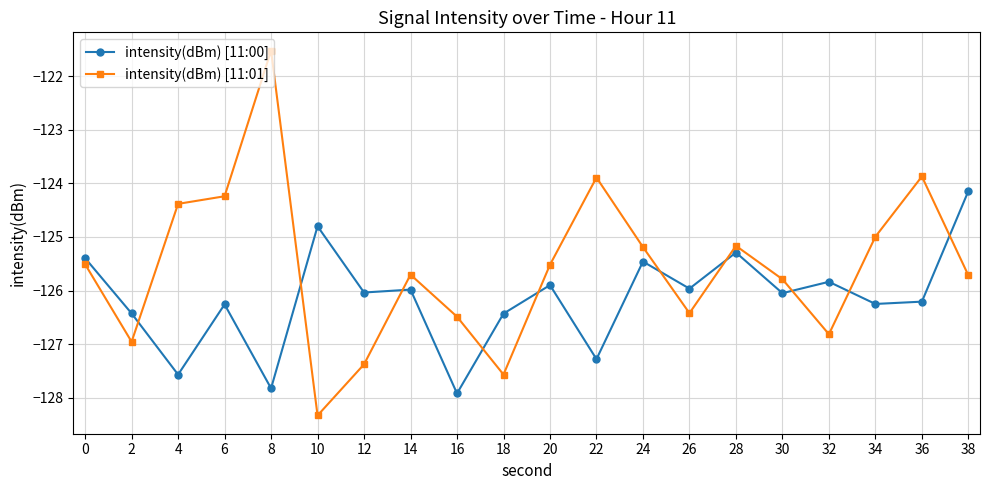

Rank the series by their maximum value, from highest to lowest.

intensity(dBm) [11:01], intensity(dBm) [11:00]